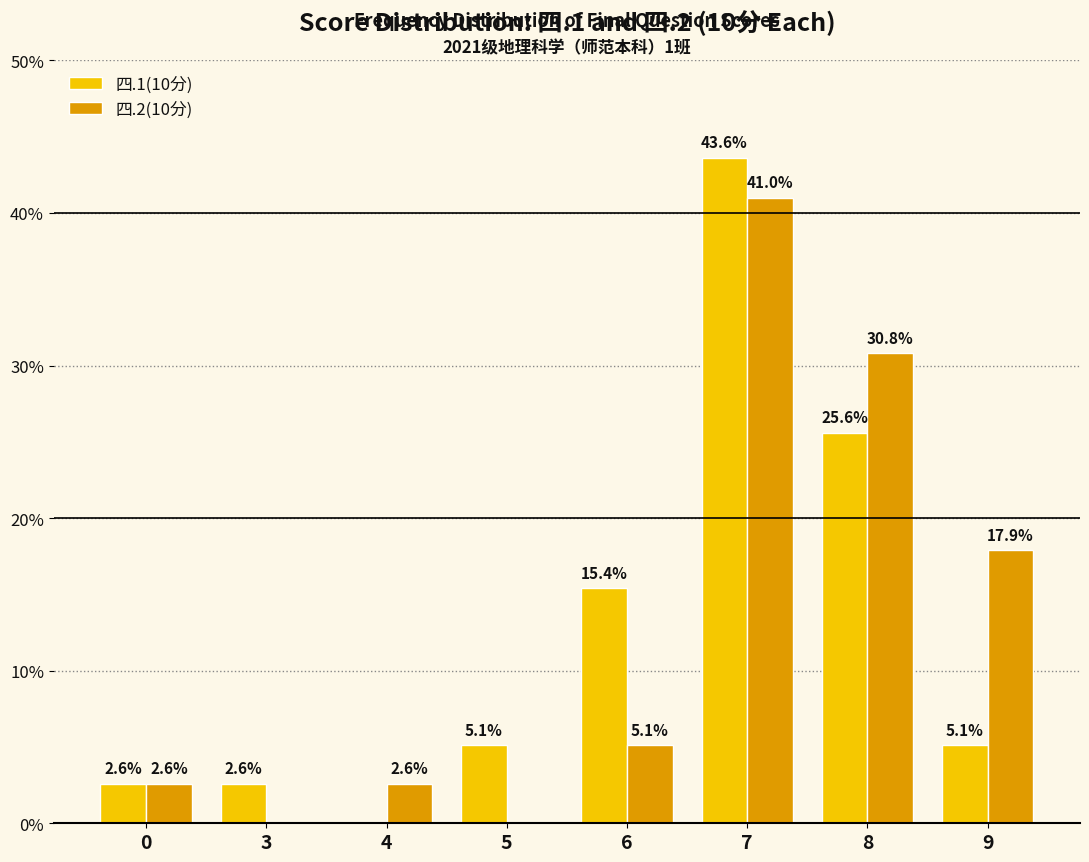

How many values in the 四.1(10分) series exceed 5?

5